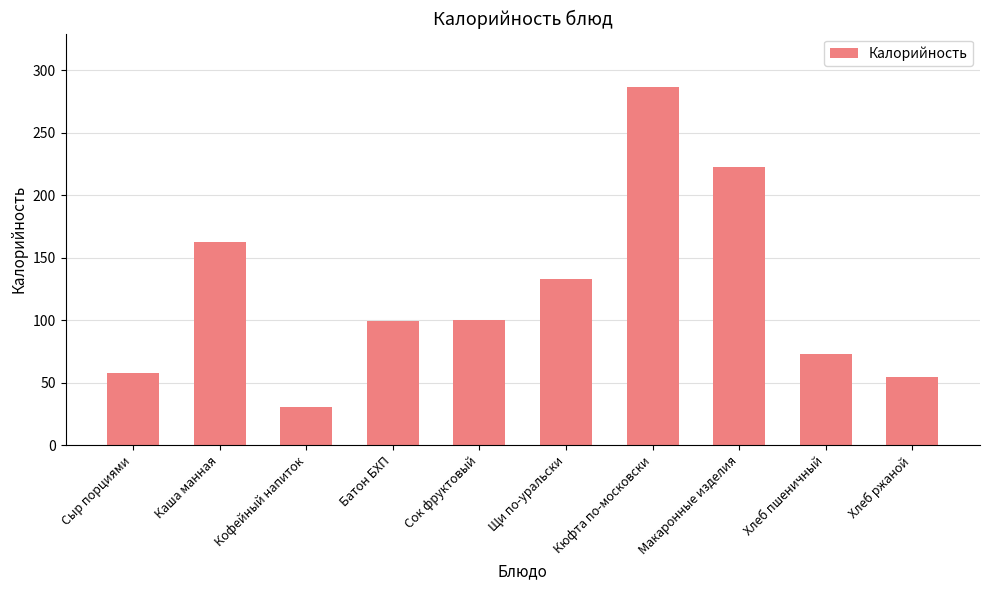

What is the sum of all values?

1219.2